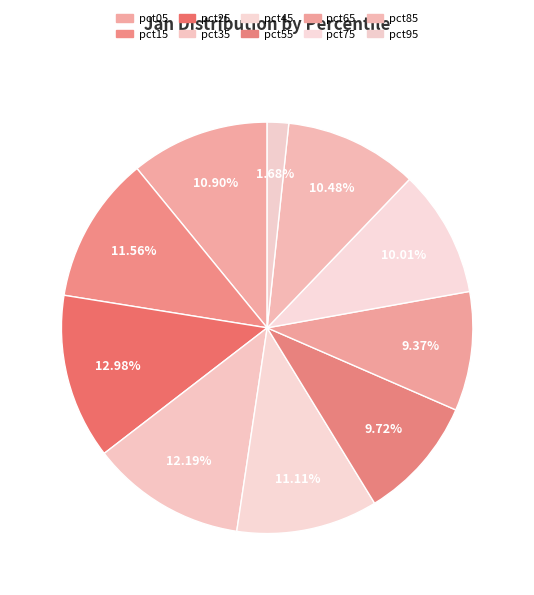

Rank the categories by value from lowest to highest.

pct95, pct65, pct55, pct75, pct85, pct05, pct45, pct15, pct35, pct25